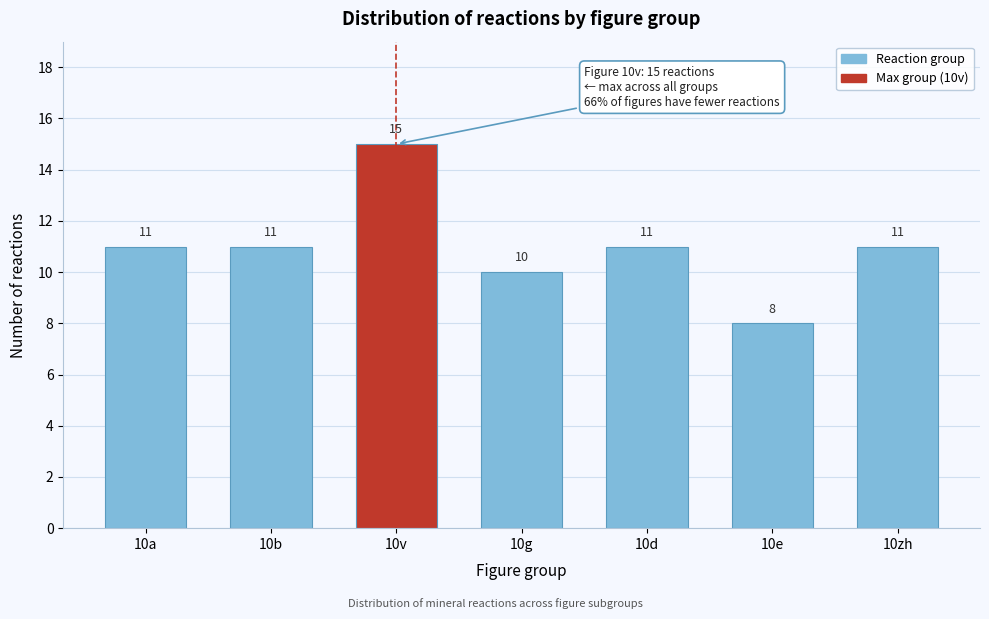

Reading left to right, transcribe all the data shown in this chart.

11	11	15	10	11	8	11